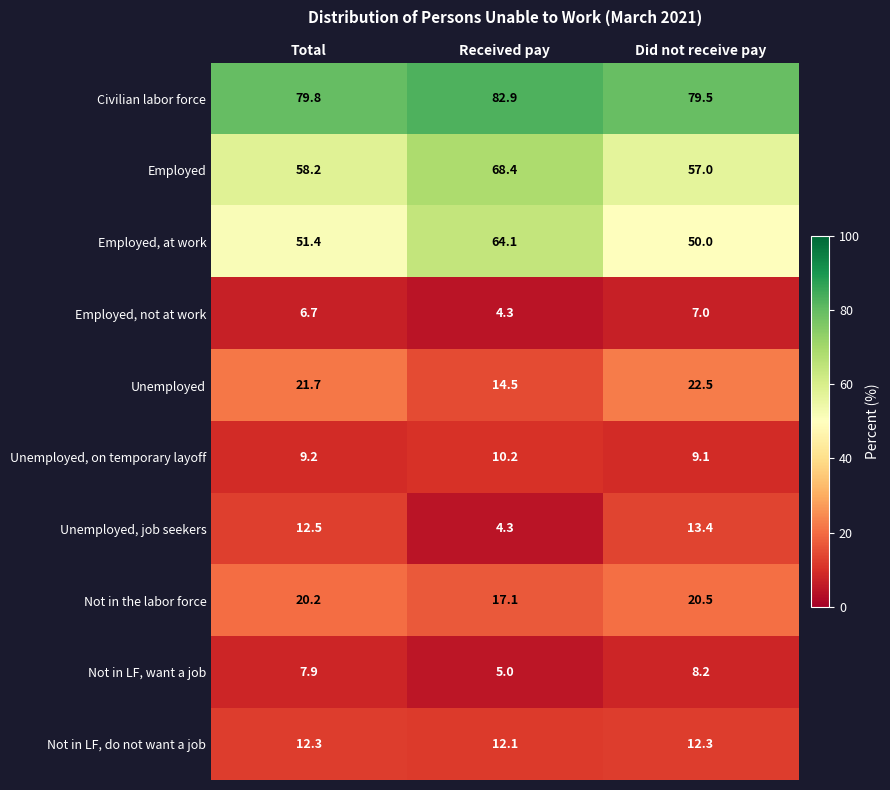

How many distinct data groups are displayed?

10